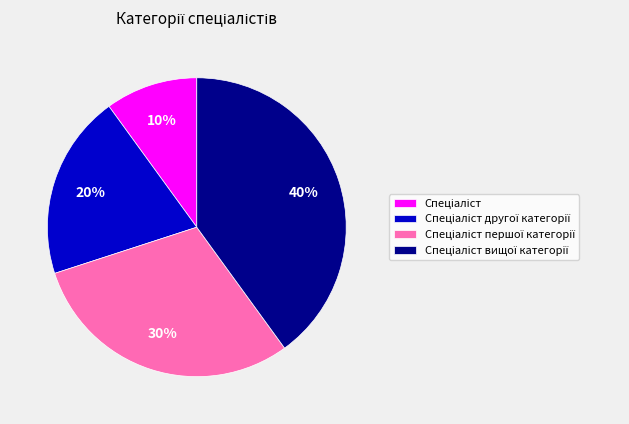

Does any single category account for the majority?

No